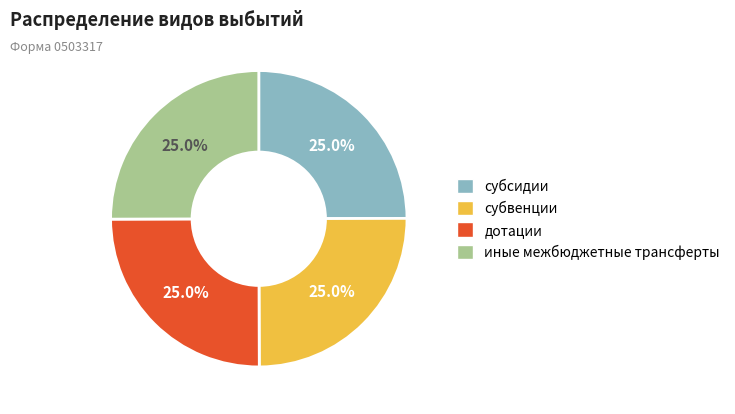

Approximately how many times larger is the value at иные межбюджетные трансферты compared to субсидии?

1.0